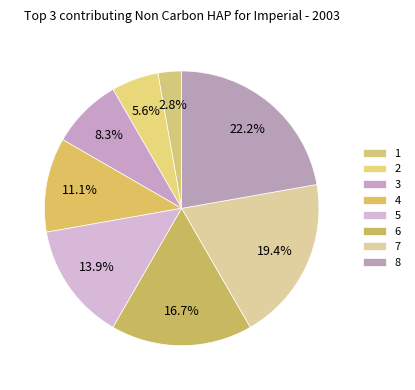

How many slices are in this pie chart?

8